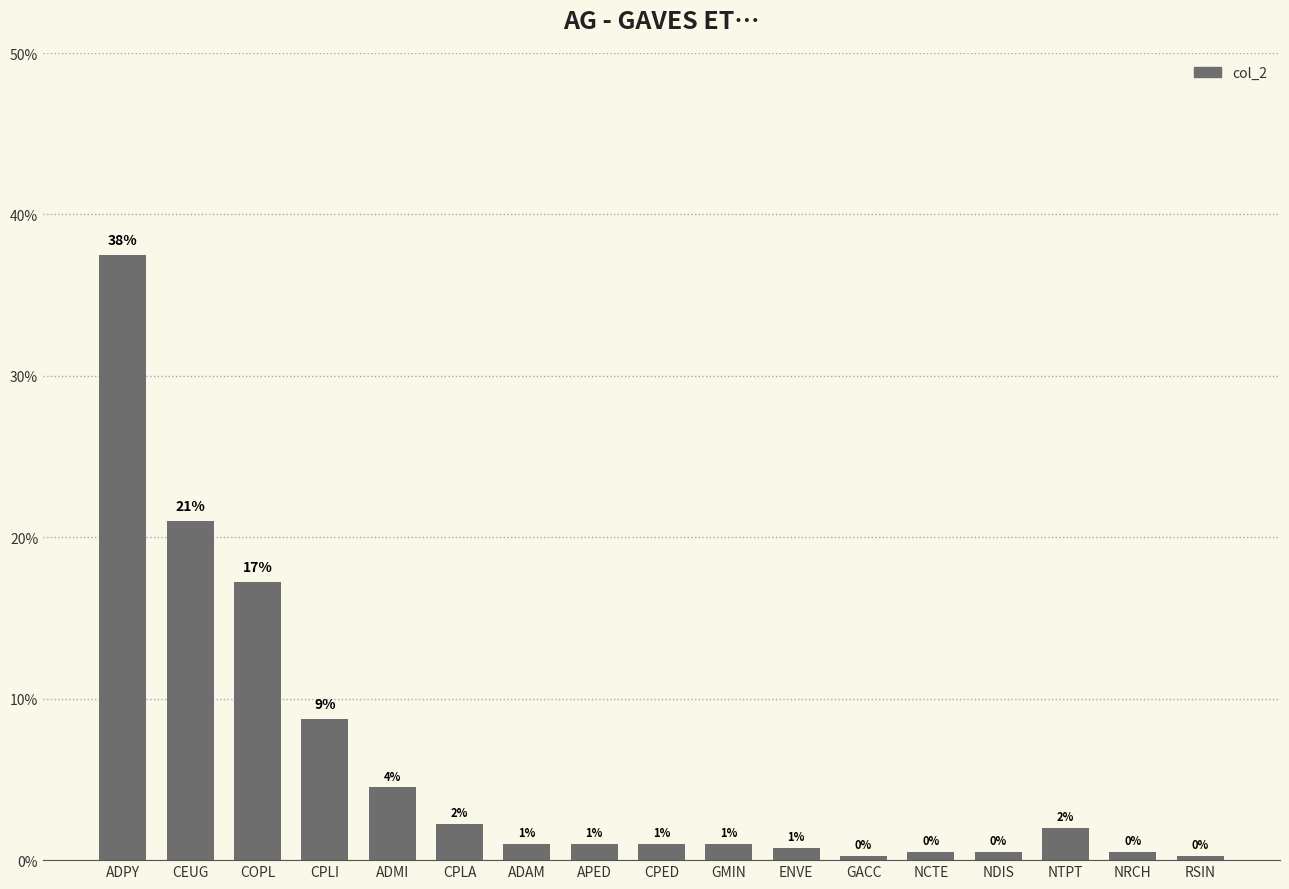

How many bars are there in total?

17